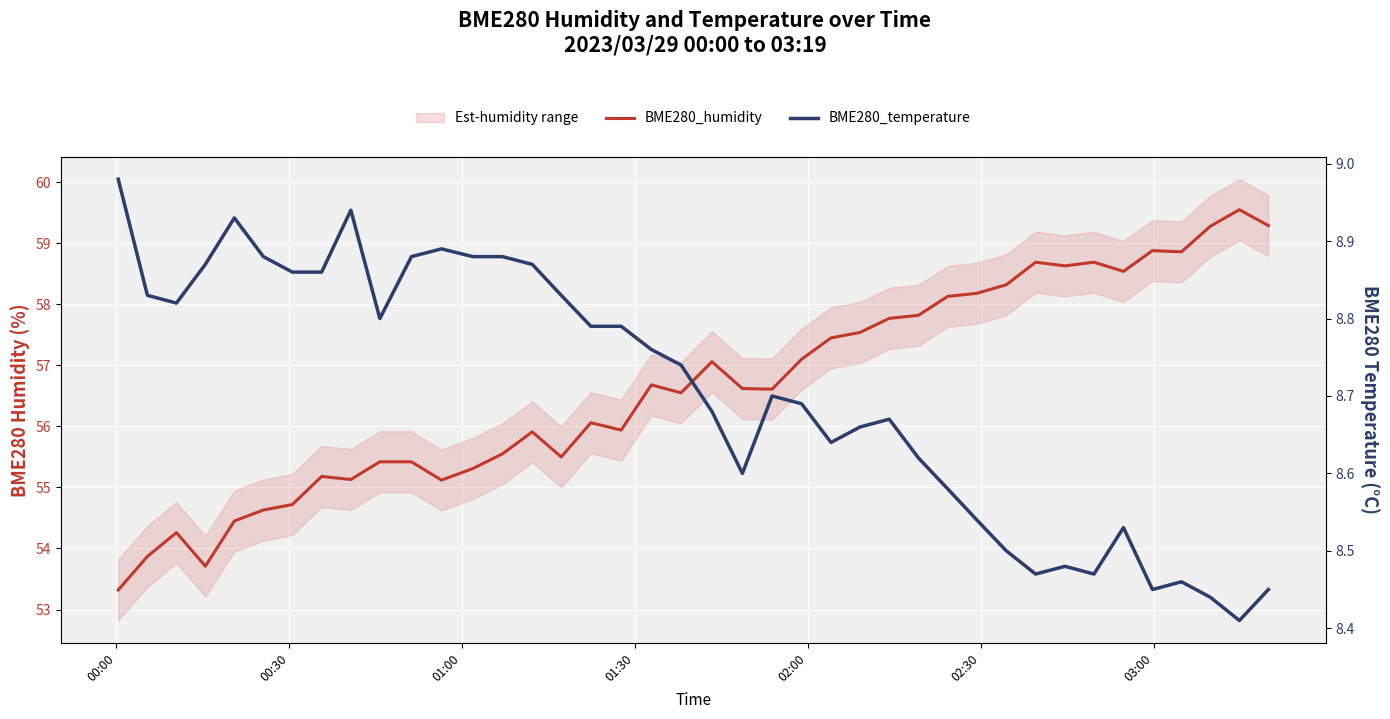

What is the average value of the BME280_humidity series?

56.6